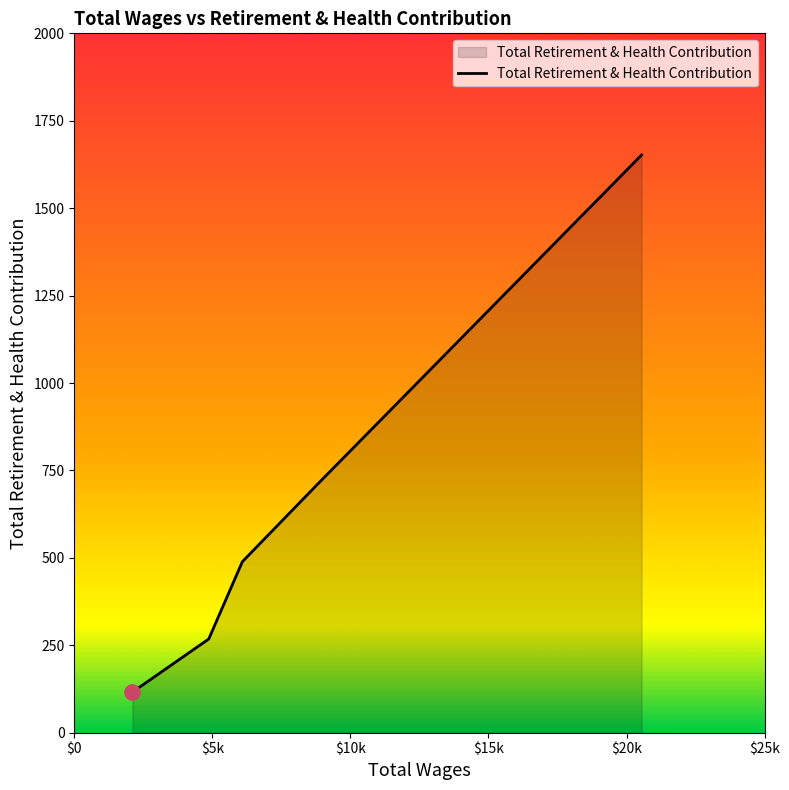

True or false: the data has more than 2 interior local peaks.

False